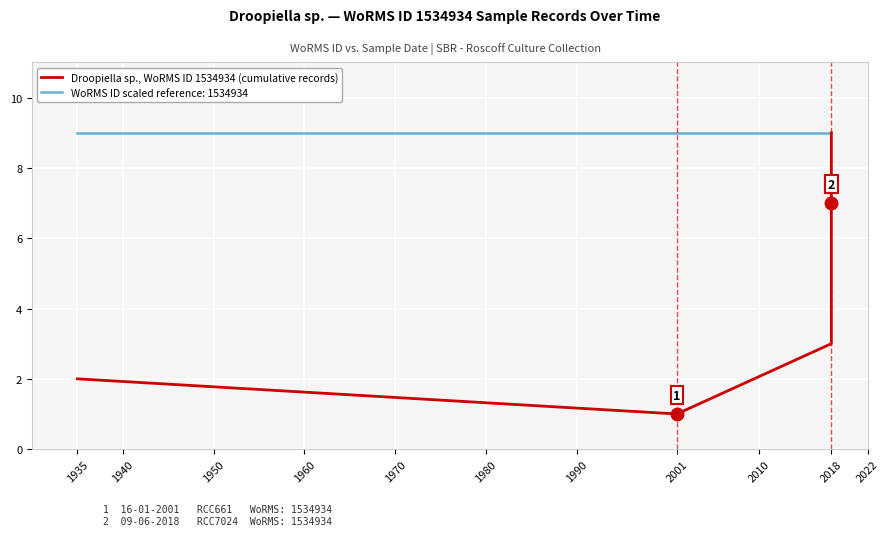

The value at 2018 is 5. True or false?

False